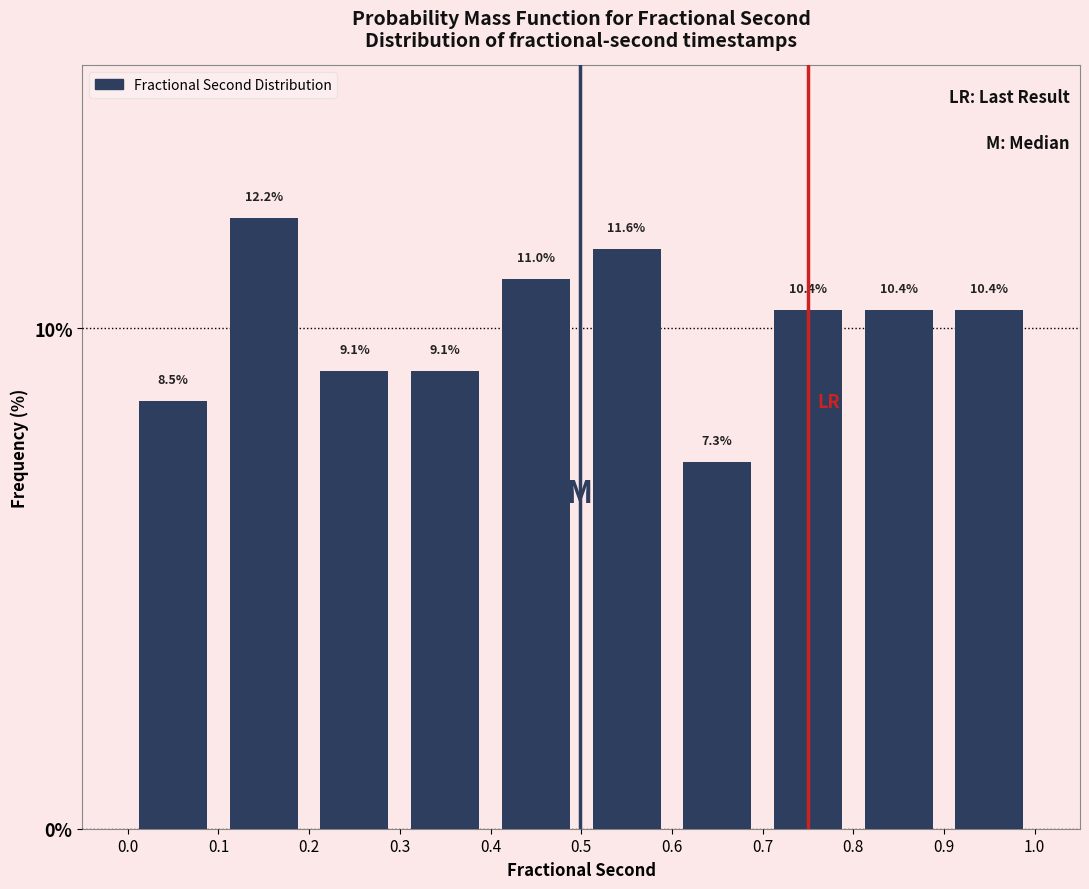

Which range on the x-axis has the tallest bar?

0.1 to 0.2